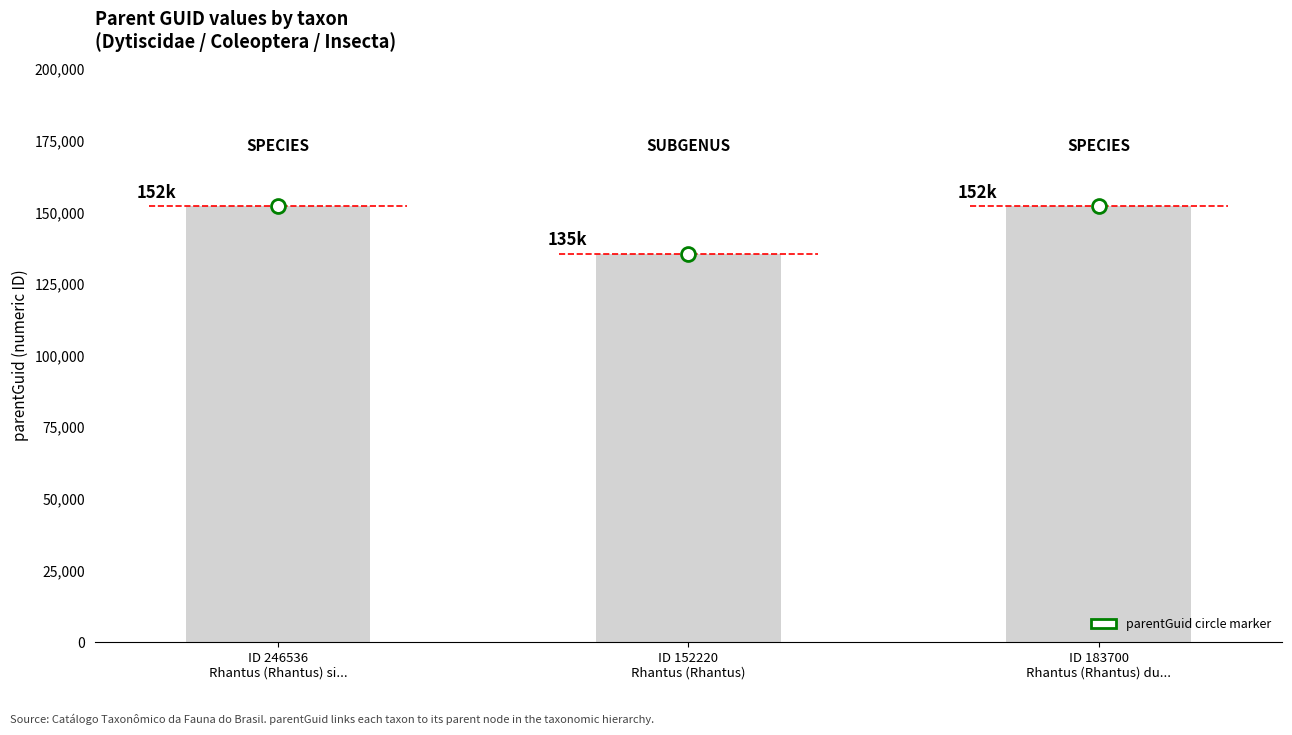

Which has a higher value, ID 246536
Rhantus (Rhantus) si... or ID 183700
Rhantus (Rhantus) du...?

ID 246536
Rhantus (Rhantus) si...